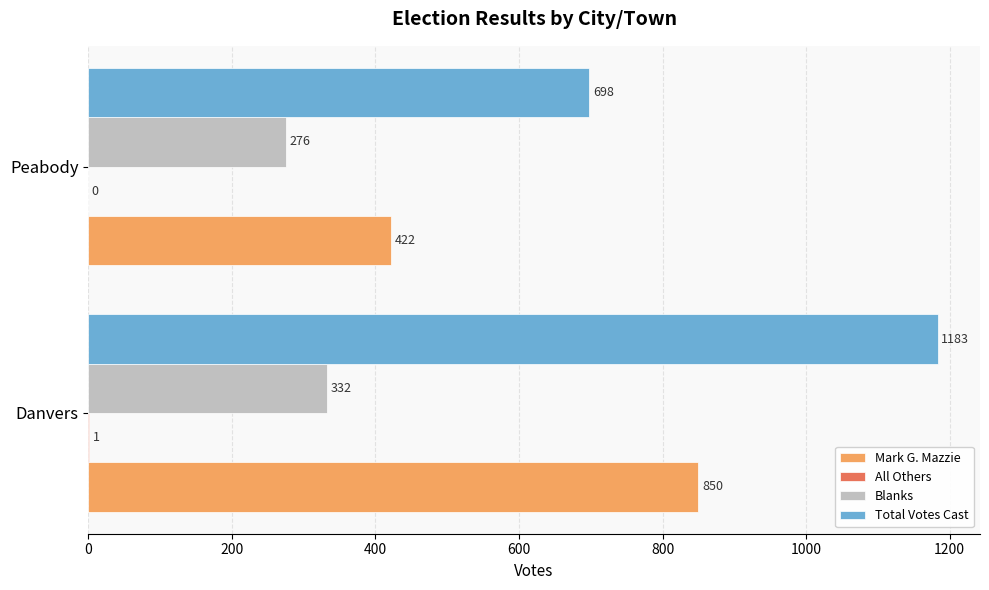

Count the Total Votes Cast values in the range 698 to 1183.

2